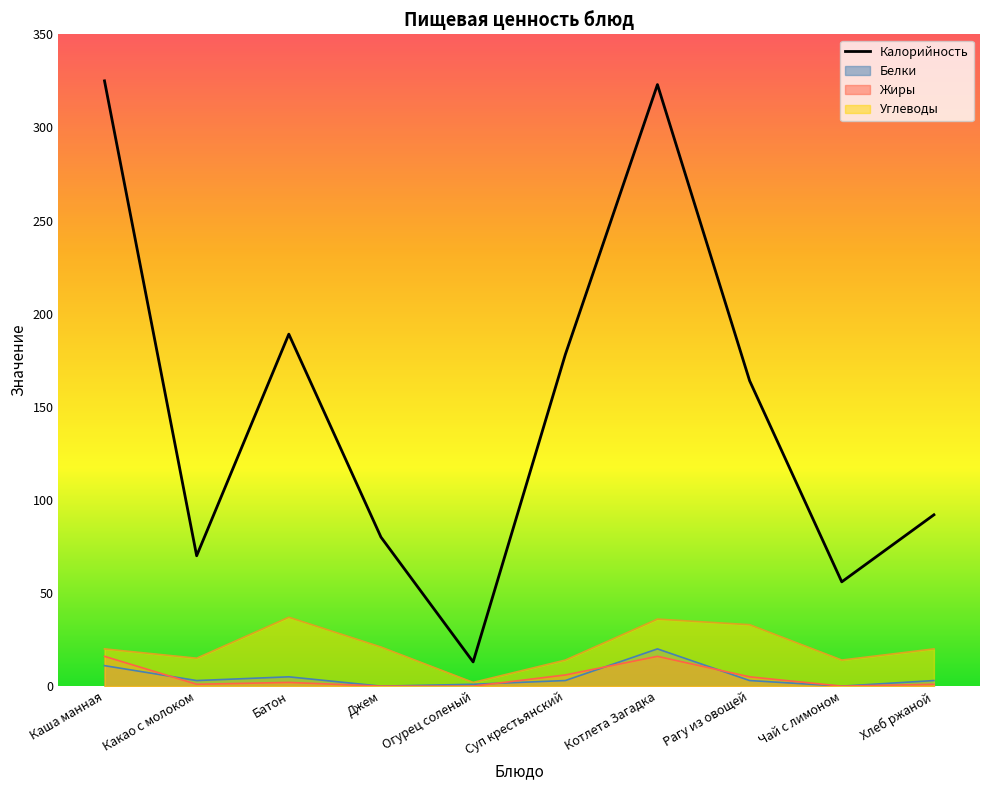

Reading left to right, transcribe all the data shown in this chart.

Каша манная=325	Какао с молоком=70	Батон=189	Джем=80	Огурец соленый=13	Суп крестьянский=178	Котлета Загадка=323	Рагу из овощей=164	Чай с лимоном=56	Хлеб ржаной=92